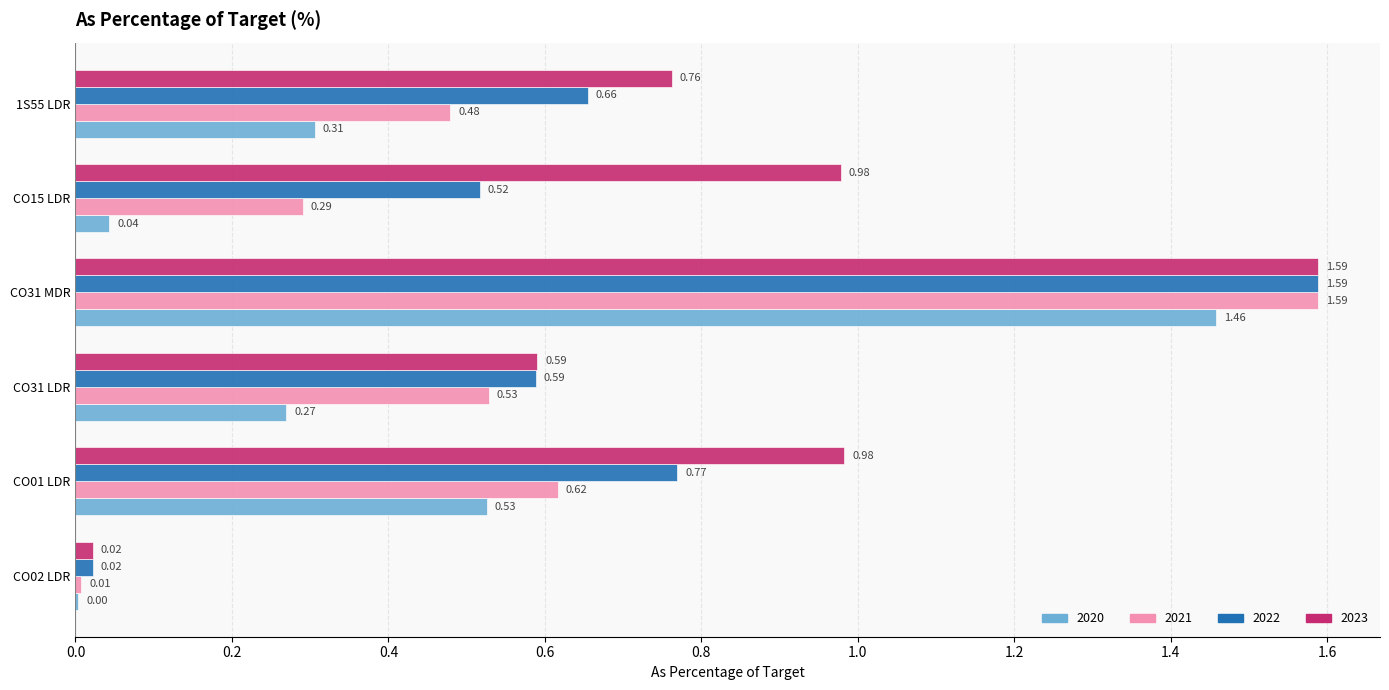

Between CO31 MDR and 1S55 LDR, which series saw the biggest shift?

2020